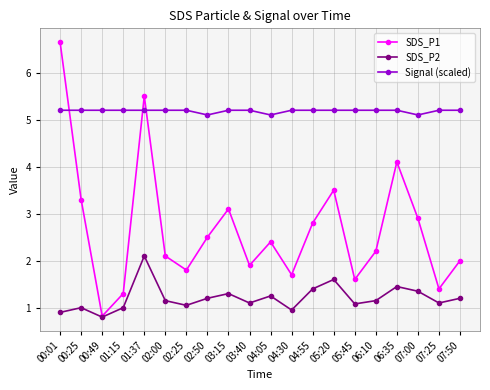

What is the difference between the second highest and minimum values in the SDS_P2 series?

0.8